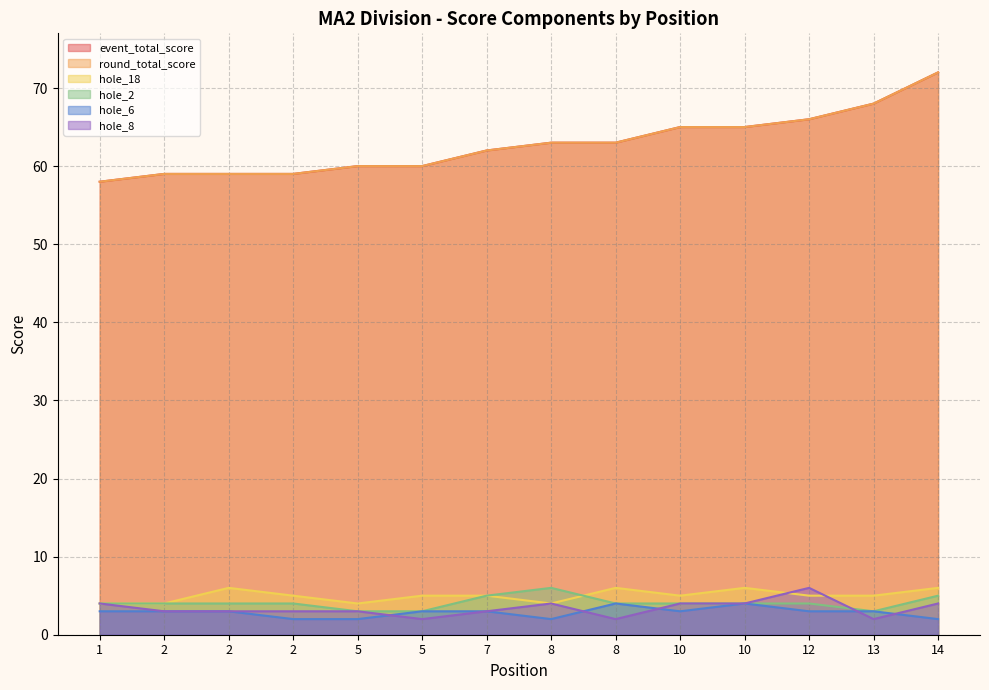

Which category has the highest value in the round_total_score series?

14